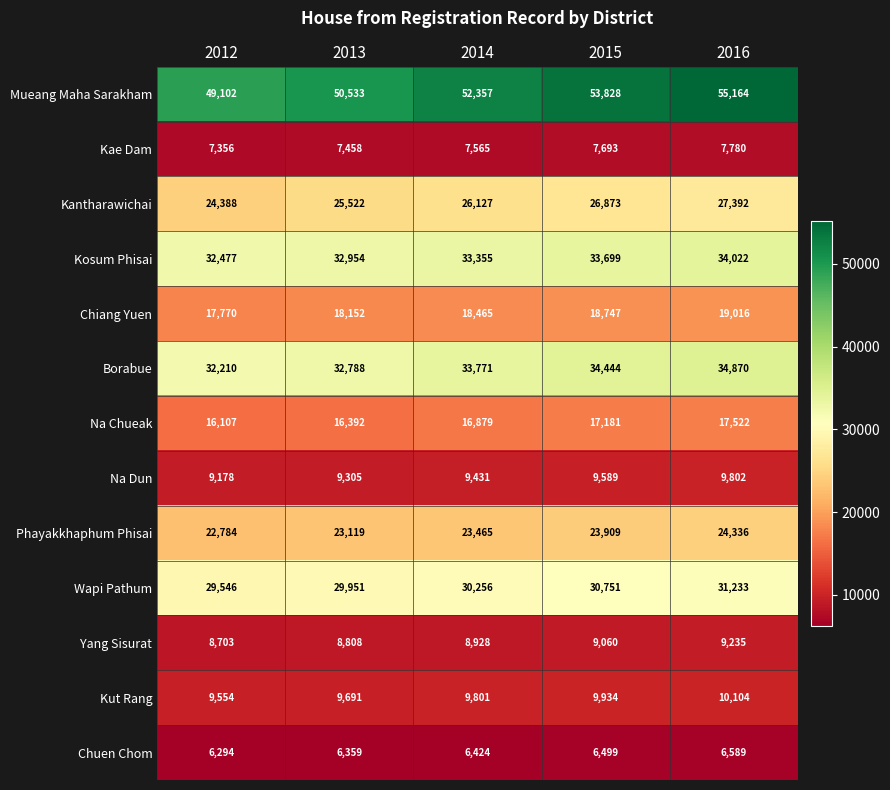

Which series has the widest spread of values?

Mueang Maha Sarakham